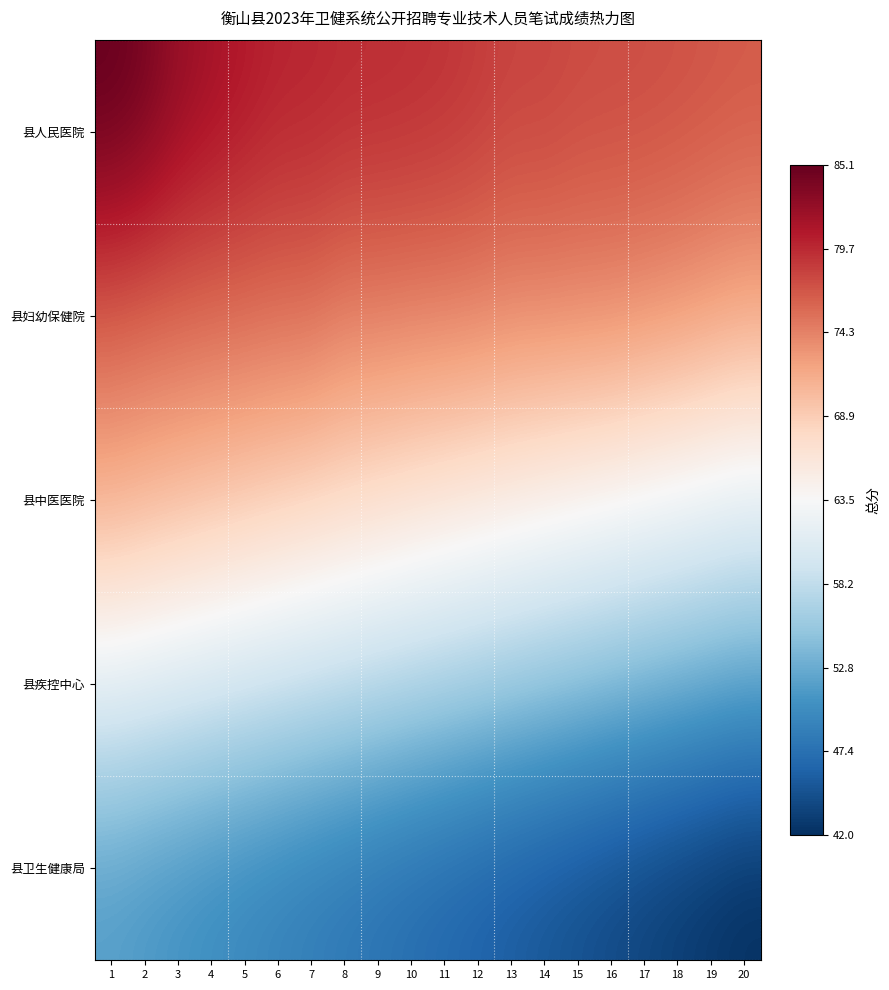

Rank the series by their average value, from lowest to highest.

县卫生健康局, 县疾控中心, 县中医医院, 县妇幼保健院, 县人民医院